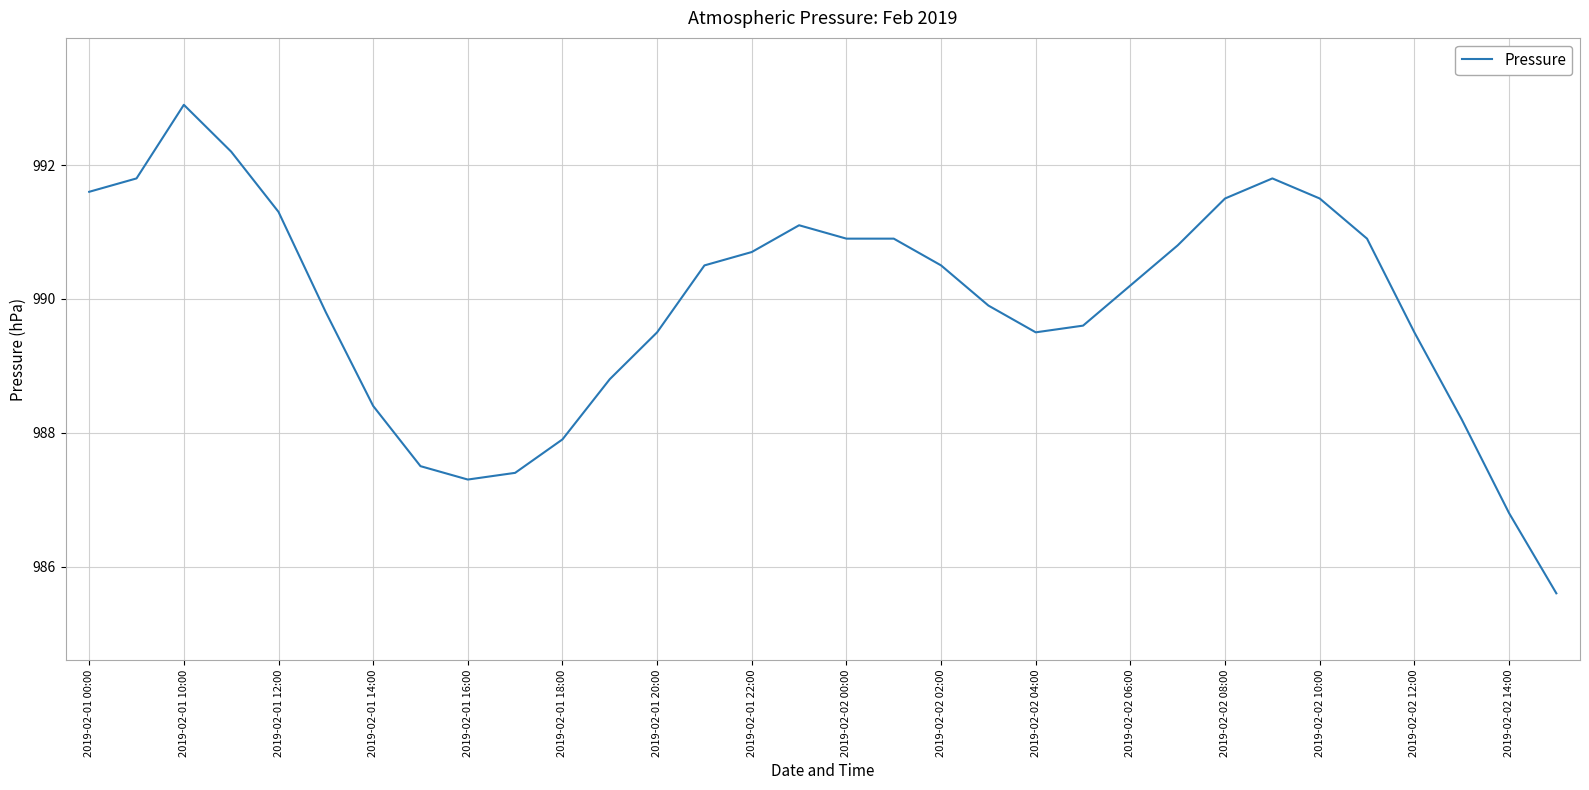

What is the difference between the maximum and minimum values?

7.3